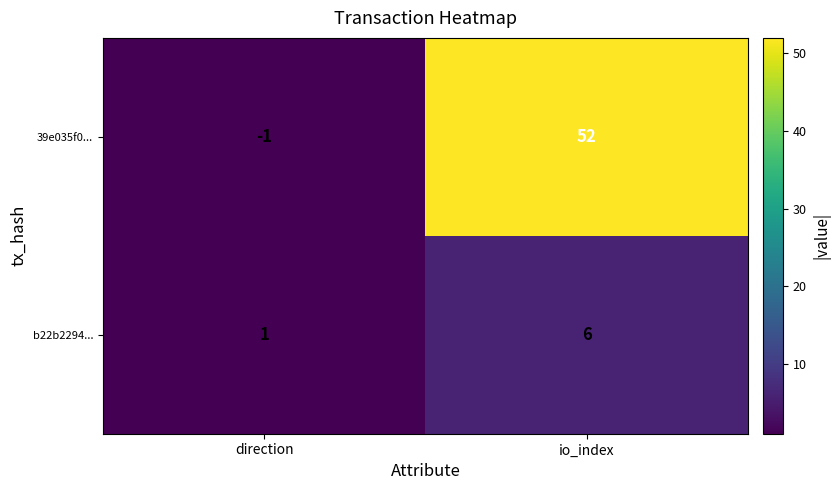

What is the minimum value shown in the chart?

-1